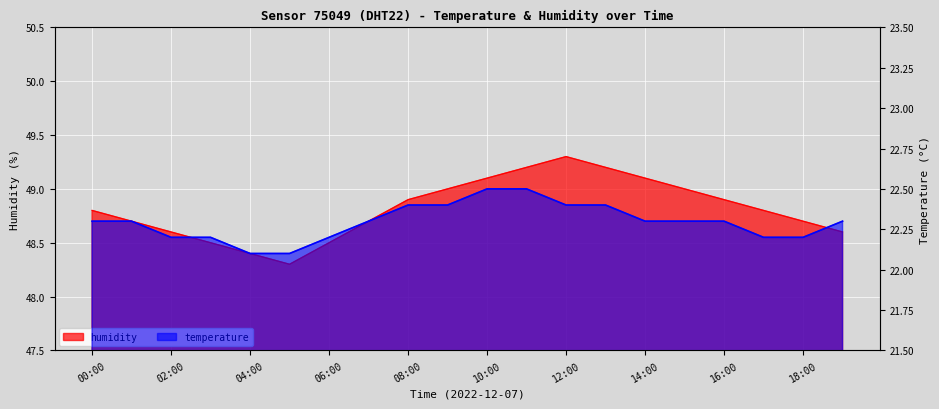

What position from the right is 00:00?

20